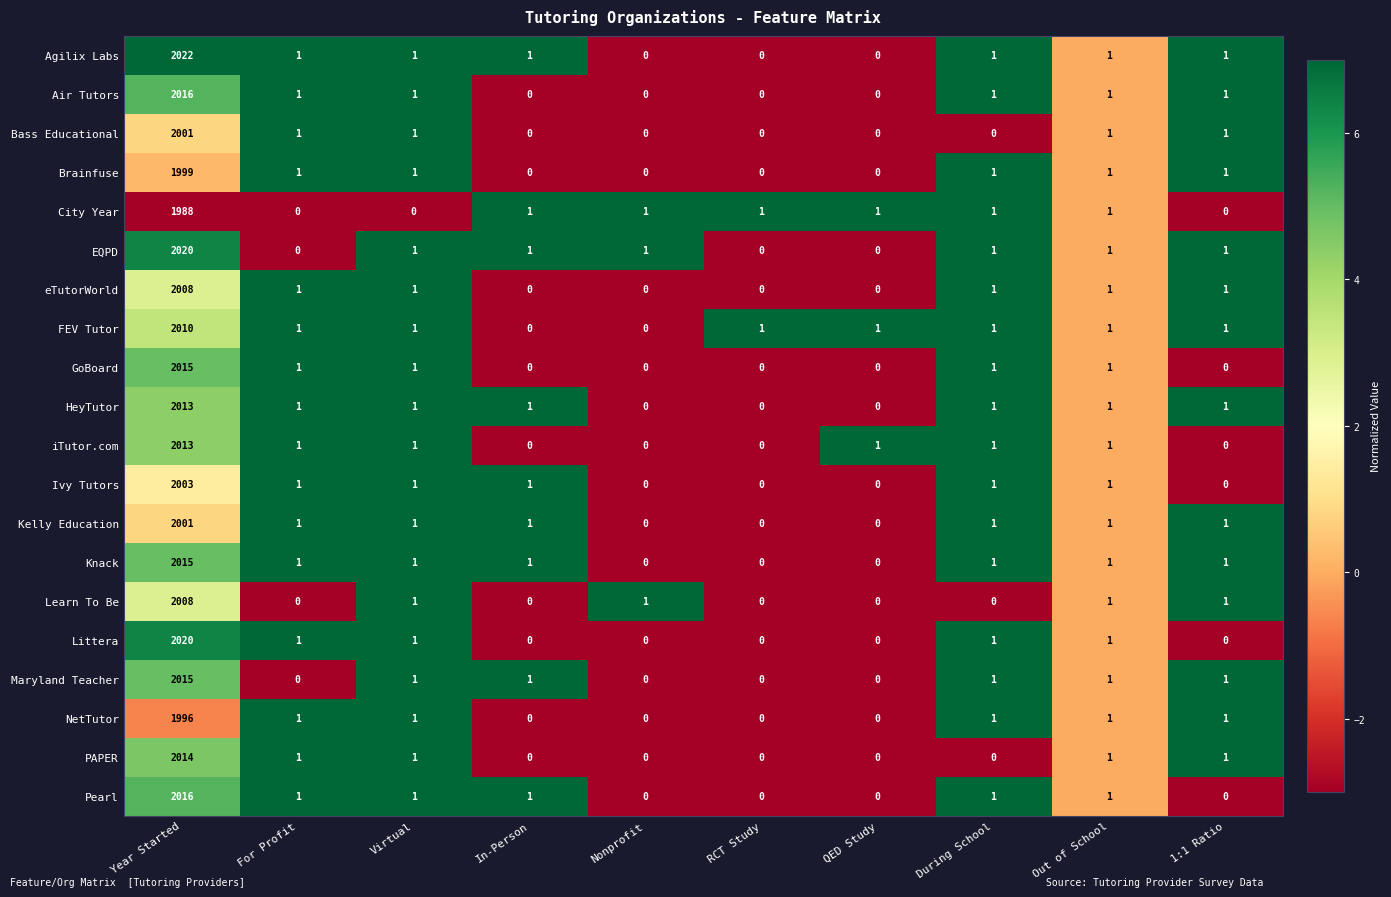

The NetTutor series shows 3541 at Year Started. True or false?

False